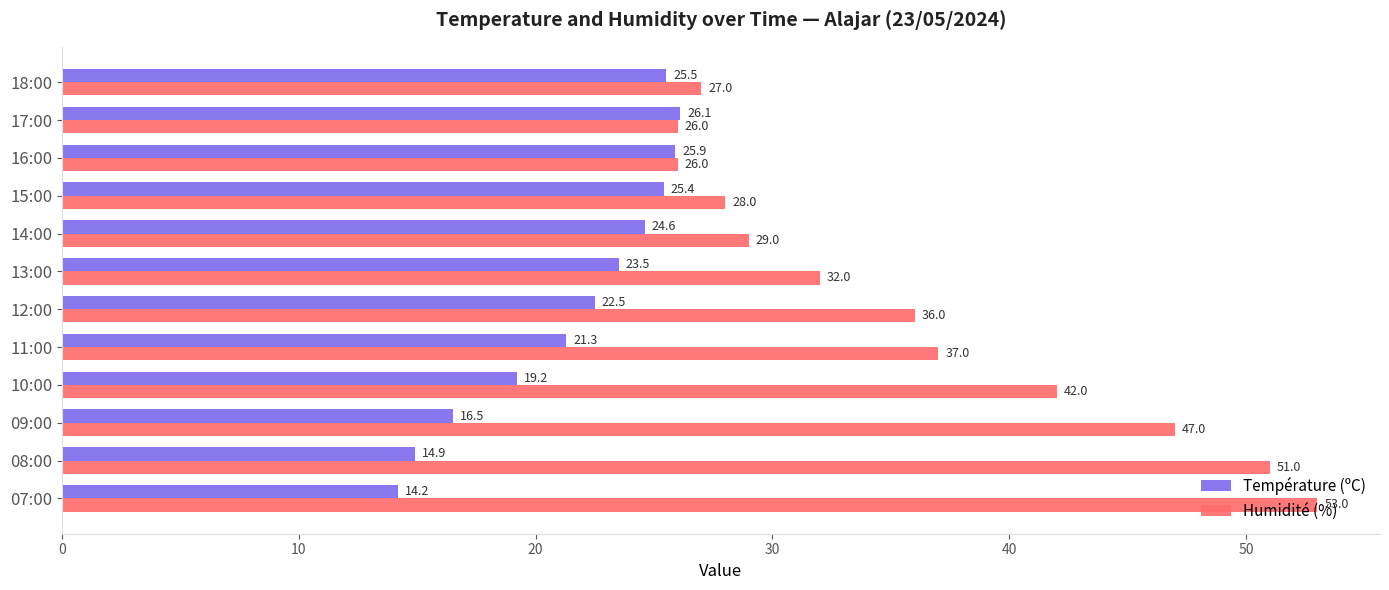

Where is Température (ºC) nearest to the value 20?

10:00